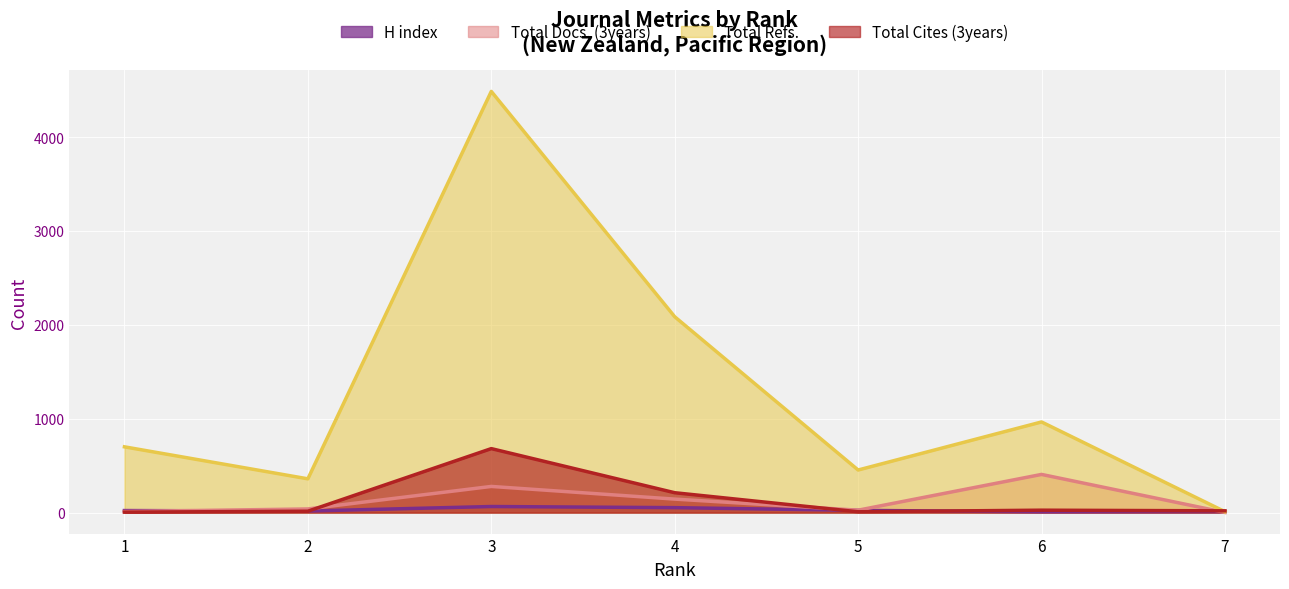

How many series are shown in this chart?

4